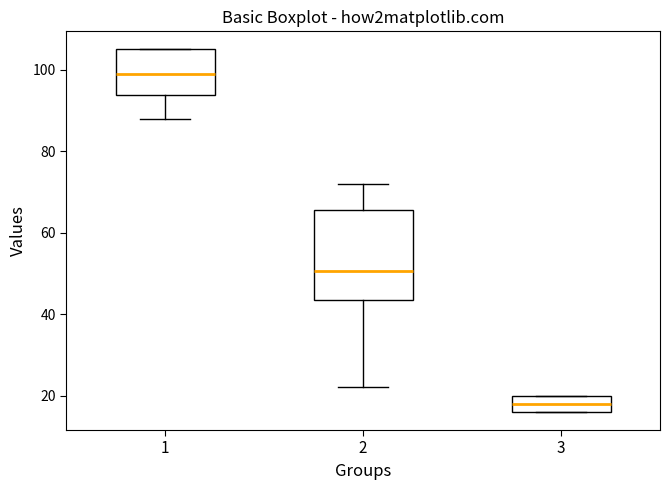

Reading left to right, read every box against the y-axis: the position of its median line, the range the box covers, and the ends of its whiskers. The values are not printed on the chart, so give them approximately, as read against the axis.

1: median 100, box 94 to 106, whiskers 88 to 106
2: median 50, box 44 to 66, whiskers 22 to 72
3: median 18, box 16 to 20, whiskers 16 to 20